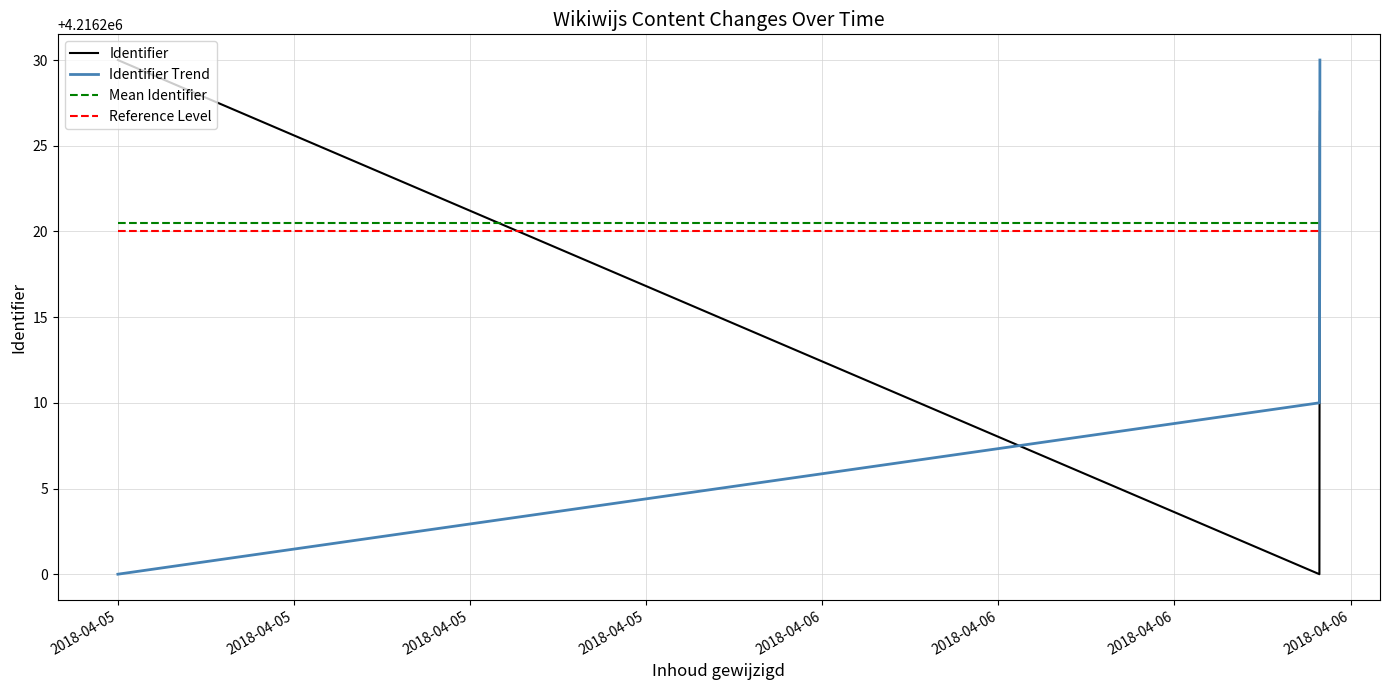

What is the average value of the Identifier Trend series?

4216215